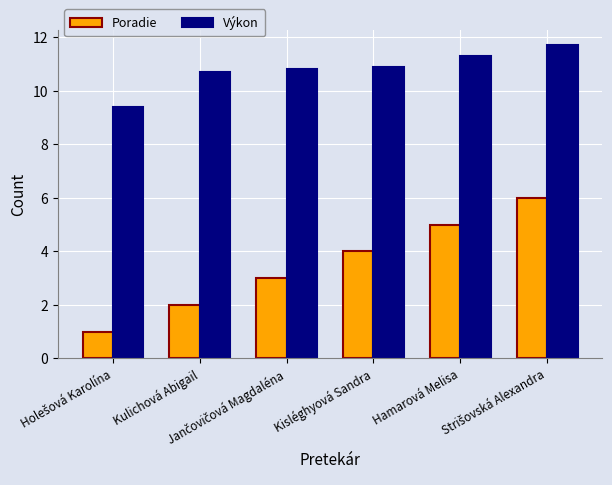

How many groups of bars are there?

6